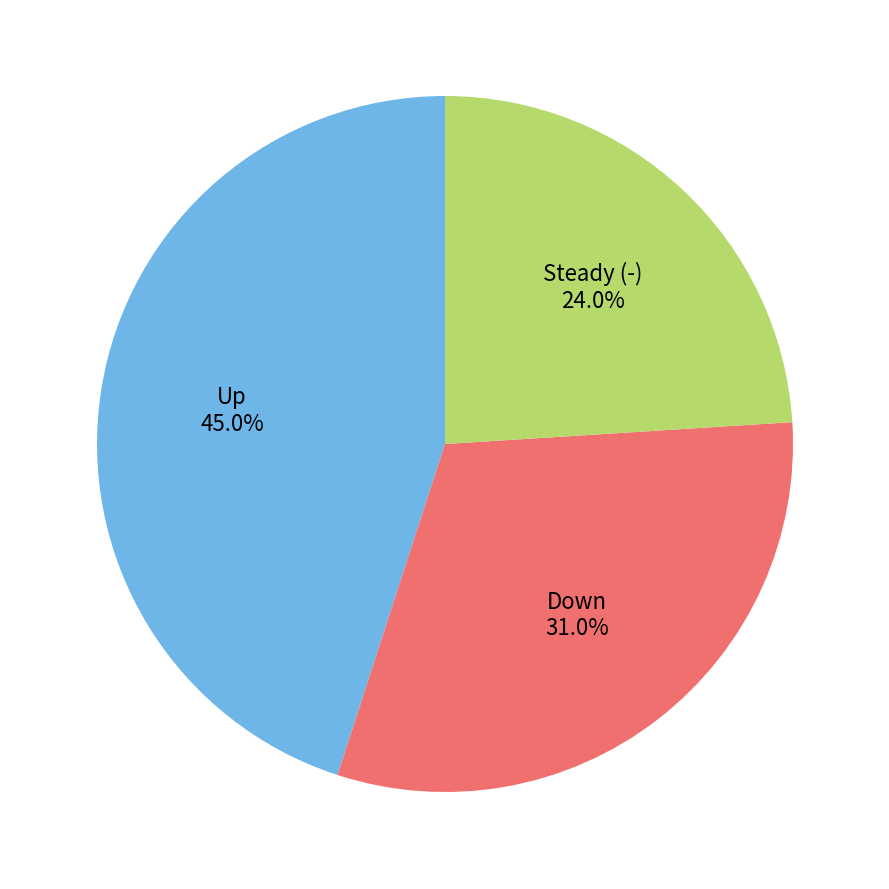

How many segments does this pie chart have?

3